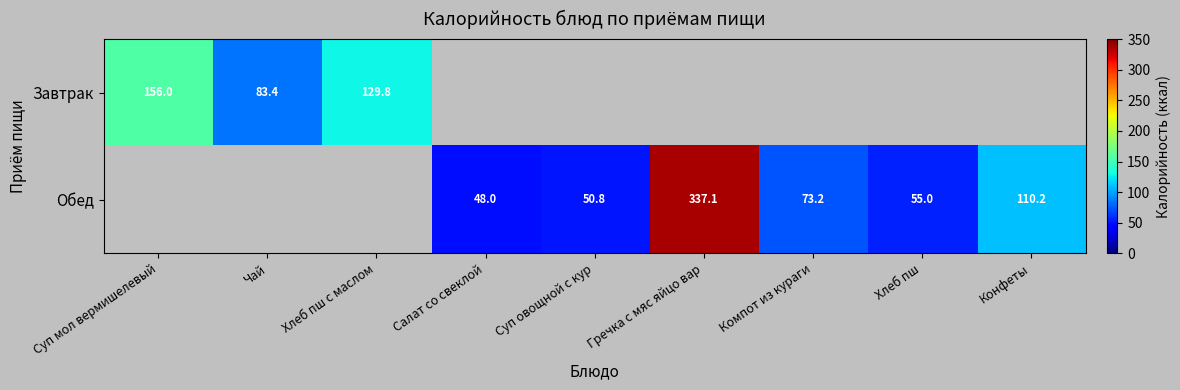

The value of Обед at Компот из кураги is 23.1. True or false?

False